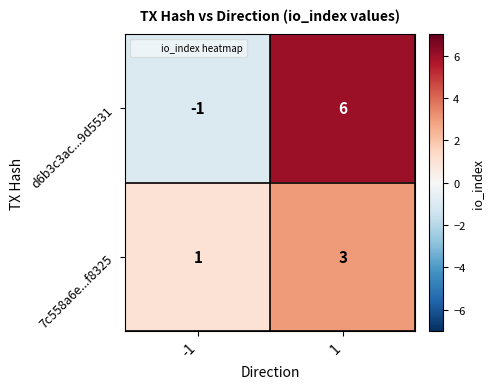

Which series has the widest spread of values?

d6b3c3ac...9d5531